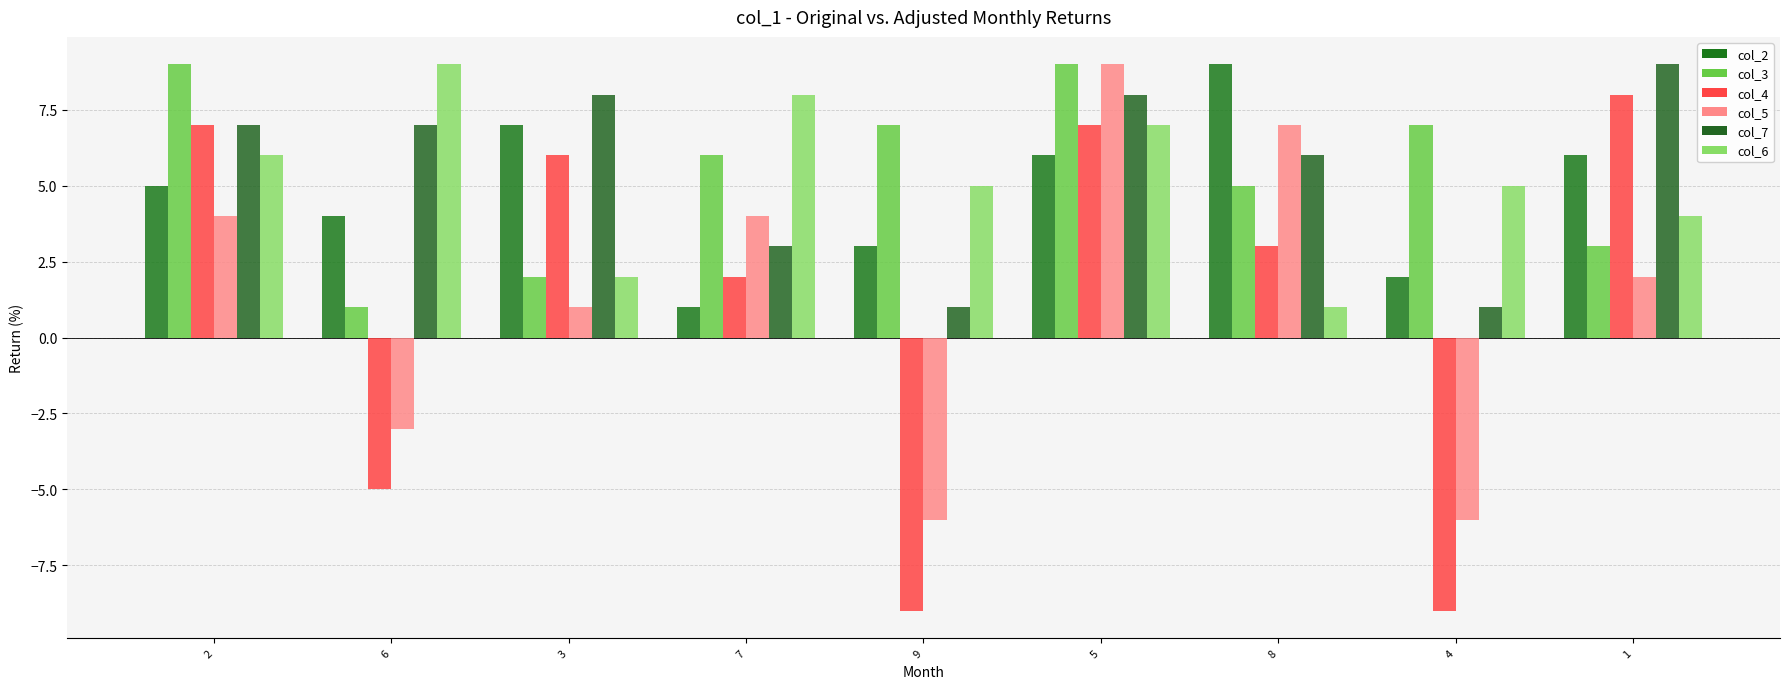

True or false: col_7 has a value of 2 at 7.

False